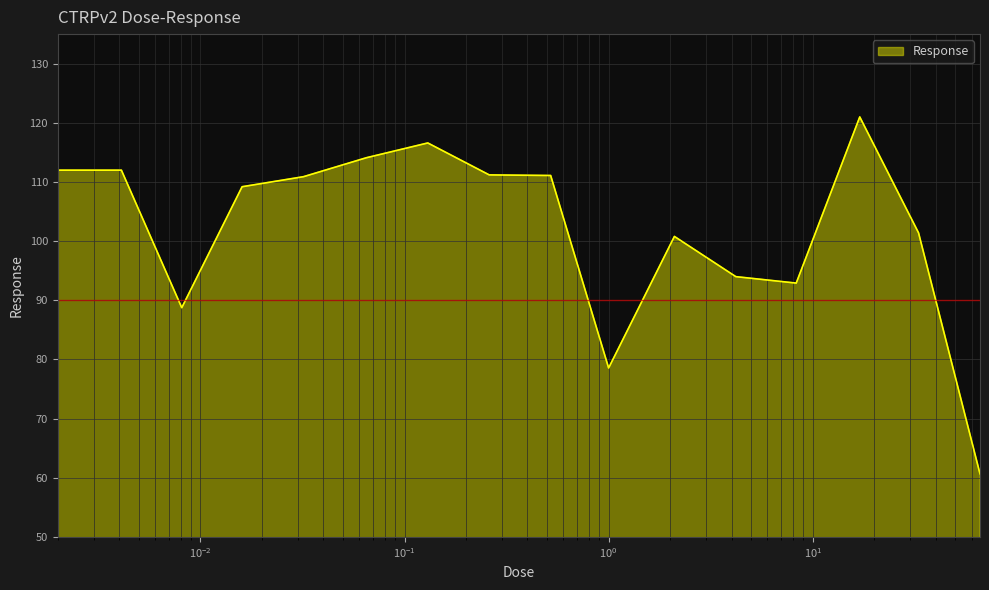

What is the minimum value shown in the chart?

60.7